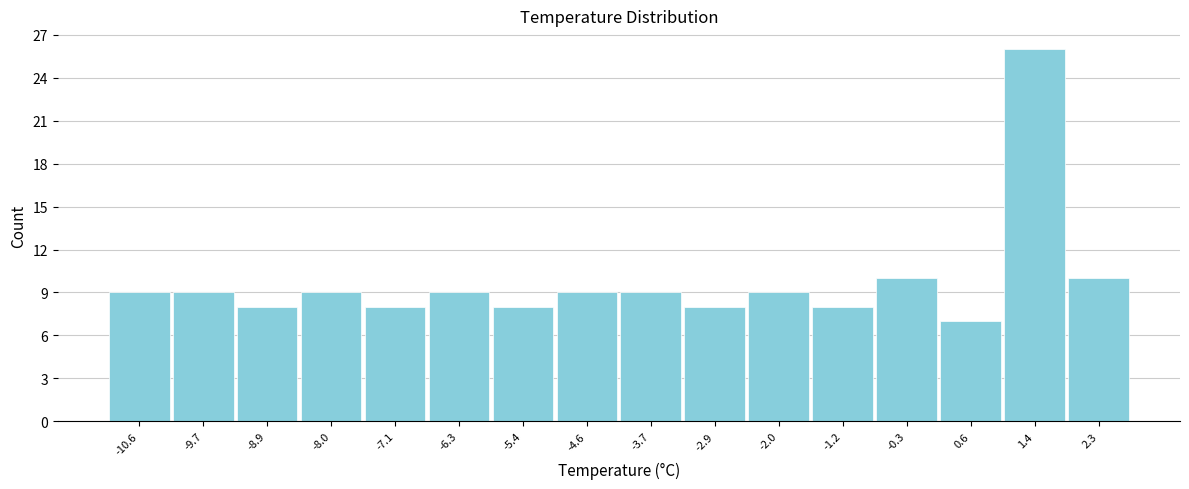

Reading left to right, transcribe this chart: for each bar, give the range it covers on the x-axis and its height. Neither the bar edges nor the heights are printed on the chart, so give them approximately, as read against the axes.

-11.0 to -10.1: 9
-10.1 to -9.3: 9
-9.3 to -8.4: 8
-8.4 to -7.6: 9
-7.6 to -6.7: 8
-6.7 to -5.9: 9
-5.9 to -5.0: 8
-5.0 to -4.1: 9
-4.1 to -3.3: 9
-3.3 to -2.4: 8
-2.4 to -1.6: 9
-1.6 to -0.7: 8
-0.7 to 0.1: 10
0.1 to 1.0: 7
1.0 to 1.8: 26
1.8 to 2.7: 10